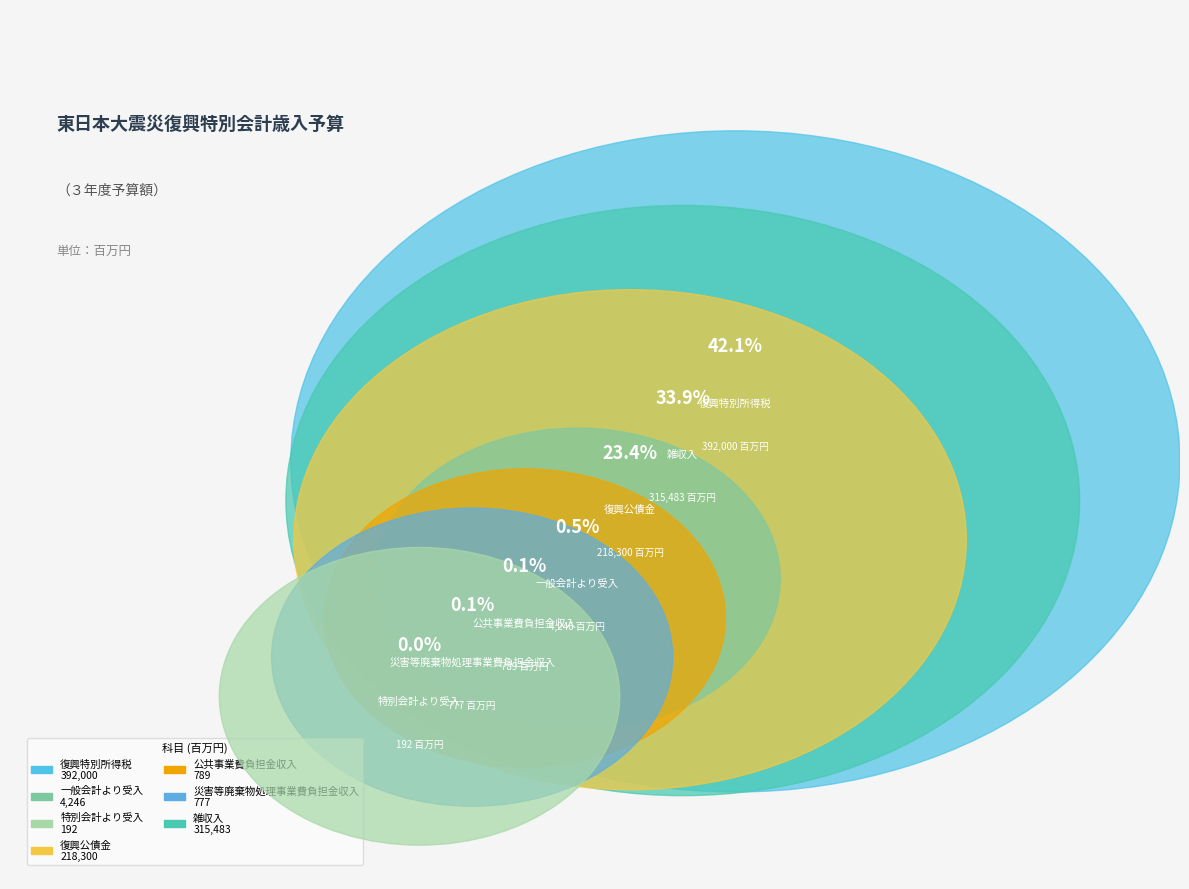

Which category has the smallest portion of the pie?

特別会計より受入